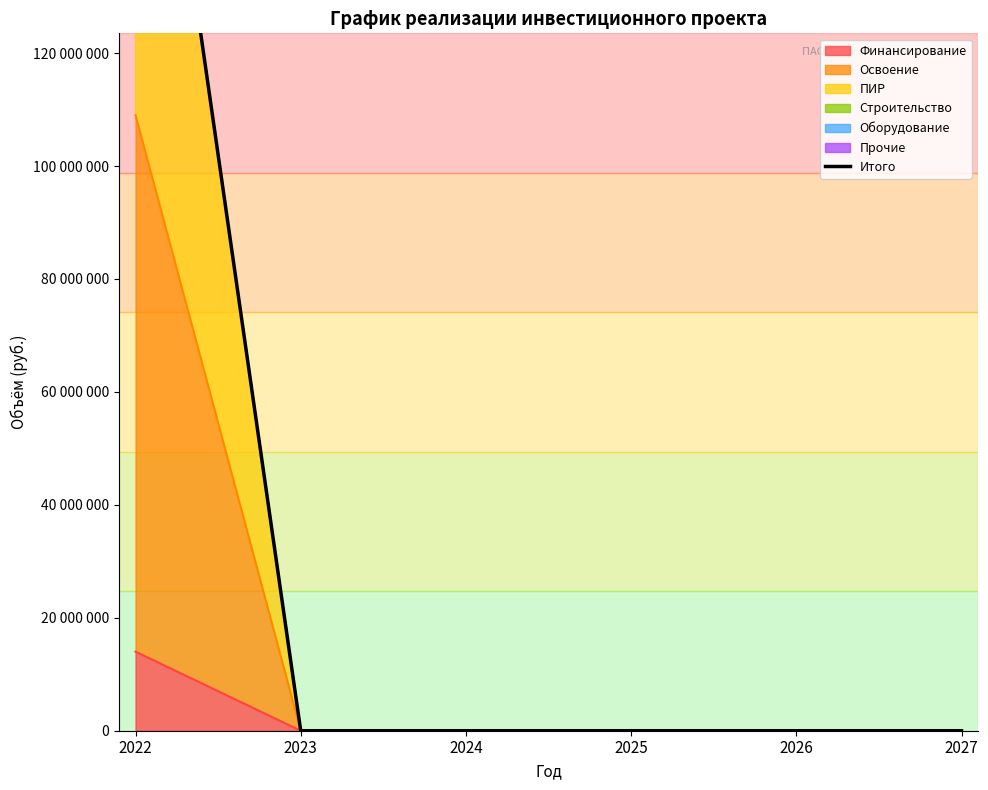

Which category has the highest value across all series?

2022